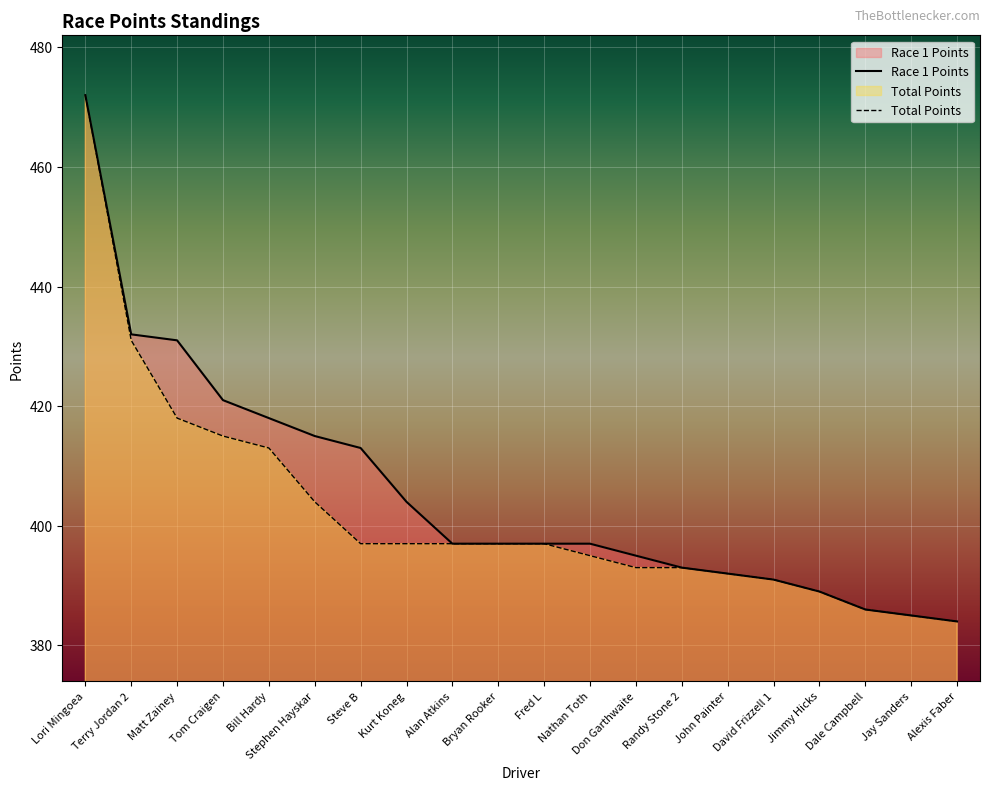

Reading right to left, transcribe all the data shown in this chart.

Race 1 Points: 384	385	386	389	391	392	393	395	397	397	397	397	404	413	415	418	421	431	432	472
Total Points: 384	385	386	389	391	392	393	393	395	397	397	397	397	397	404	413	415	418	431	472